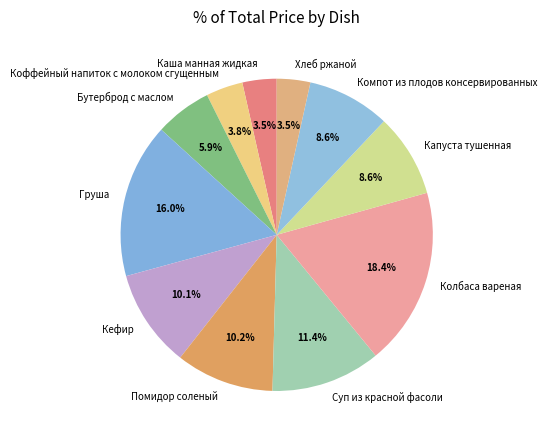

What is the ratio of the value at Хлеб ржаной to the value at Груша?

0.2